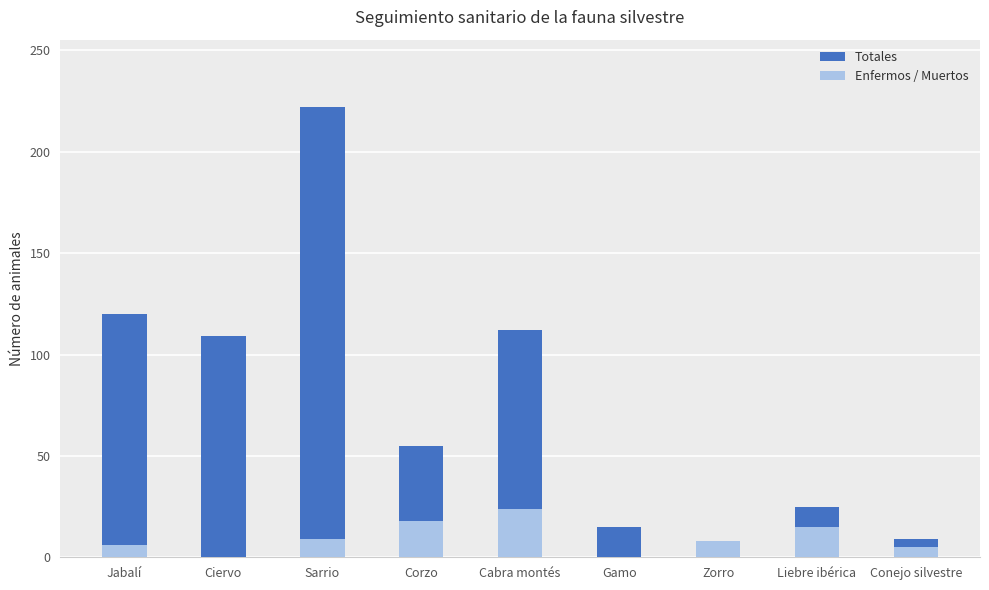

At which category is the sum across all series the highest?

Sarrio